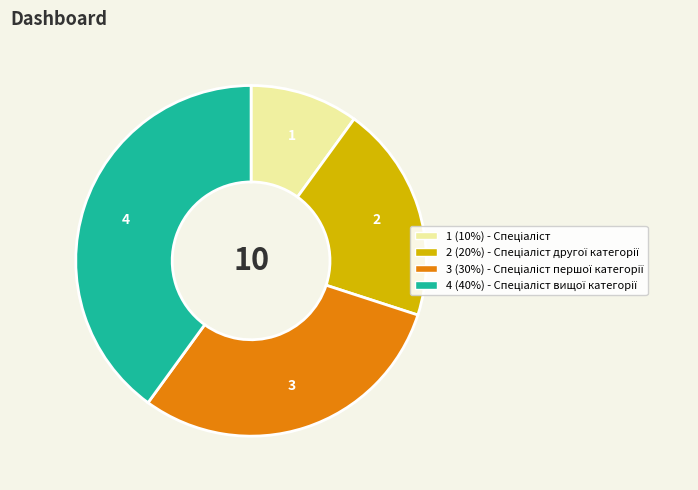

Is there any slice that represents more than half of the pie?

No